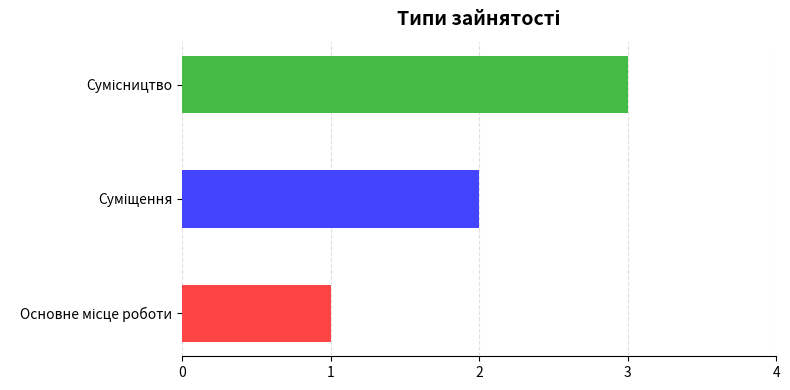

What is the sum of all values?

6